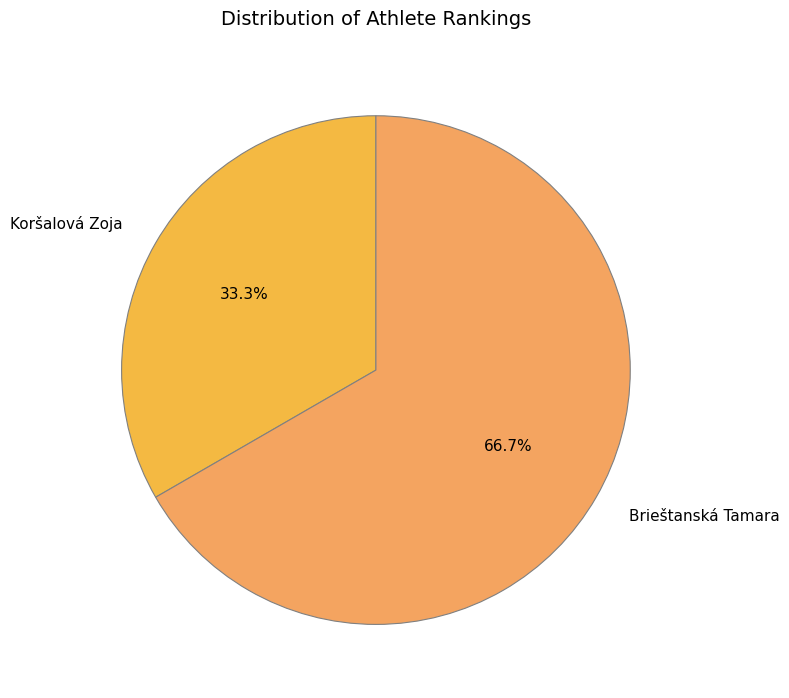

To the nearest percent, what percentage of the pie is Koršalová Zoja?

33%